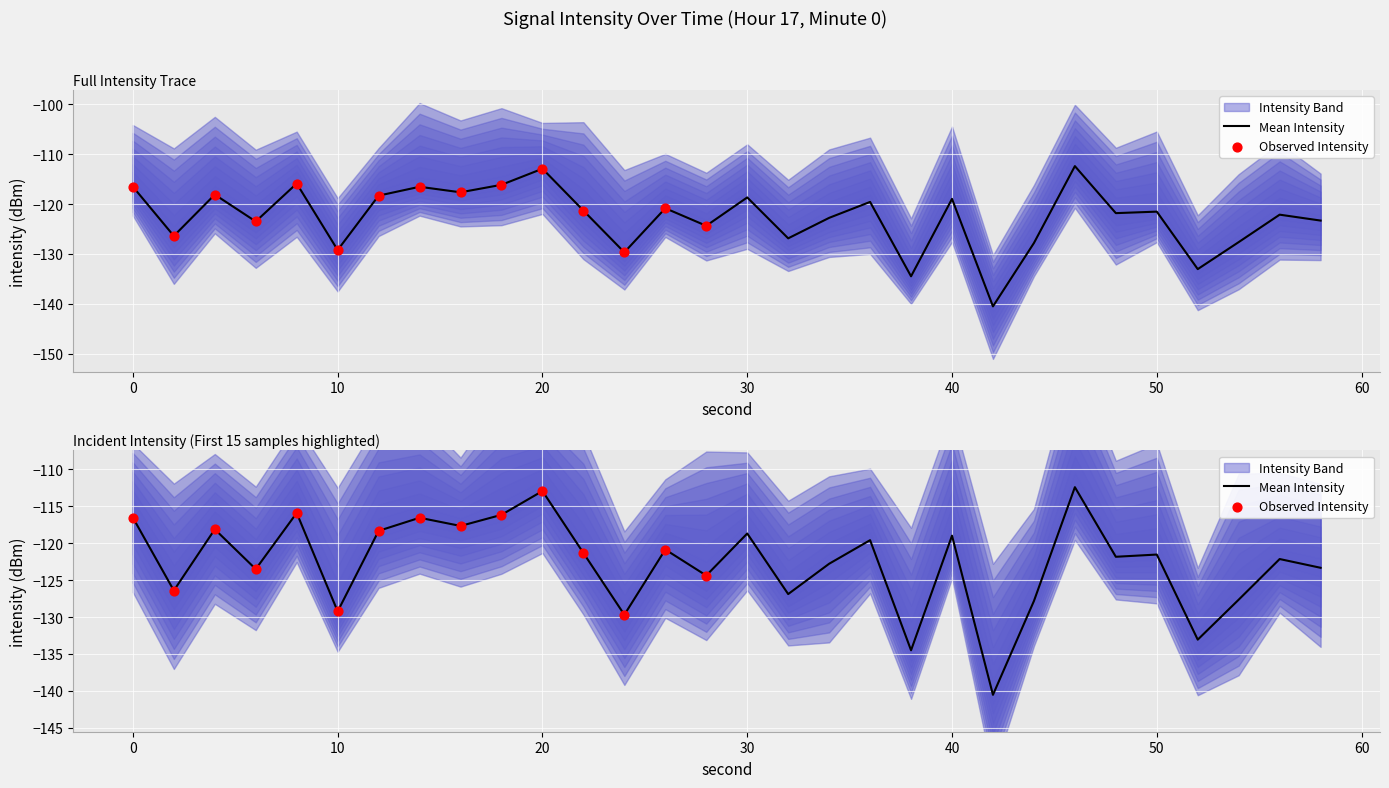

Which has a higher value, 52 or 6?

6